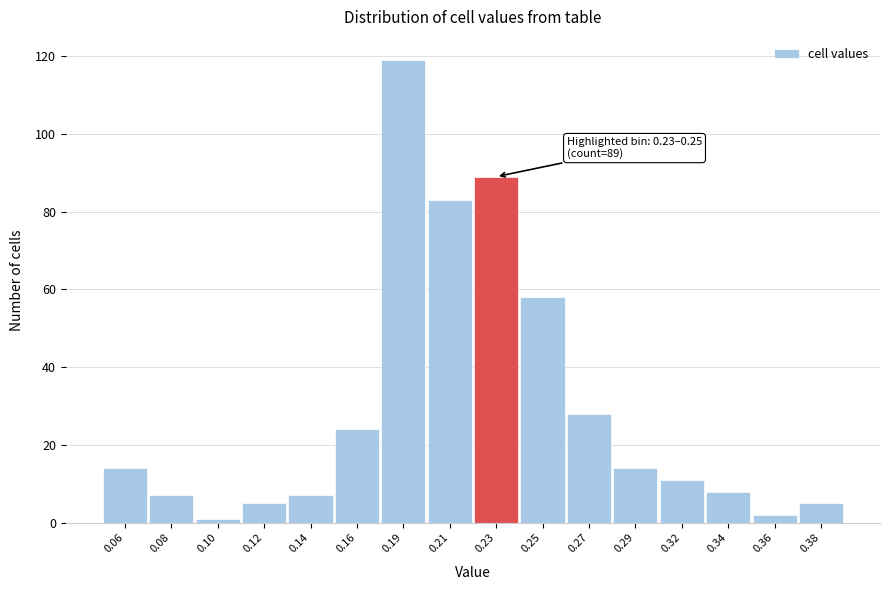

Reading left to right, list all the values displayed in this chart.

14	7	1	5	7	24	119	83	89	58	28	14	11	8	2	5